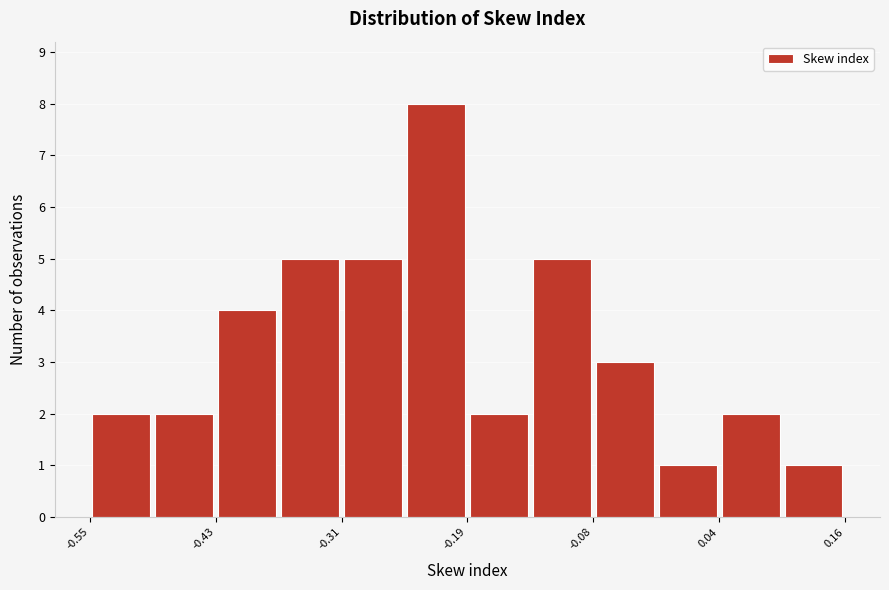

Read against the x-axis, roughly where is the centre of the tallest bar?

-0.22